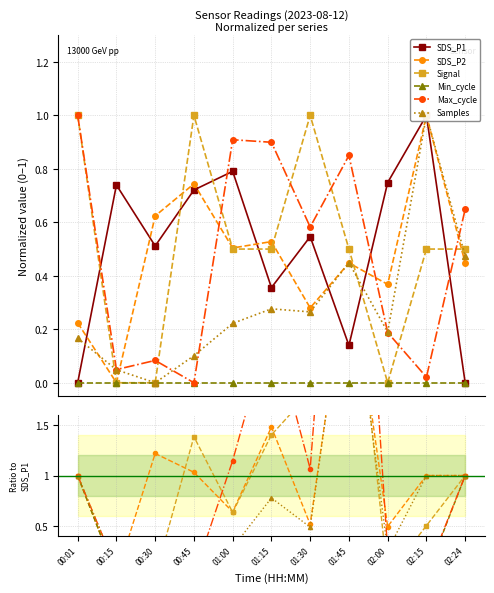

What is the spread (max minus min) of values at 00:45?

1.4